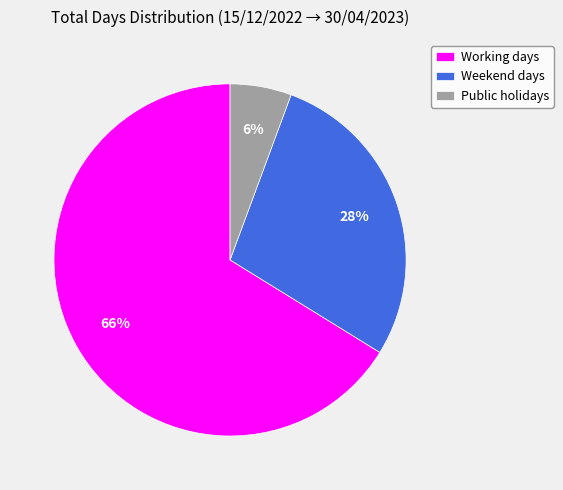

Combined, do Working days and Weekend days account for over 50%?

Yes